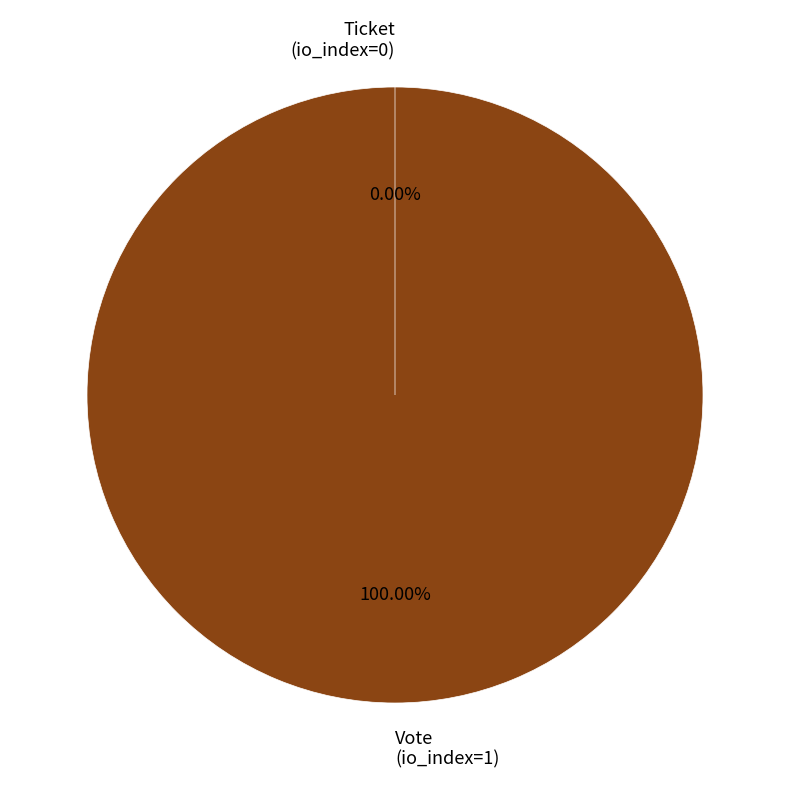

To the nearest percent, what portion does Vote
(io_index=1) represent?

100%